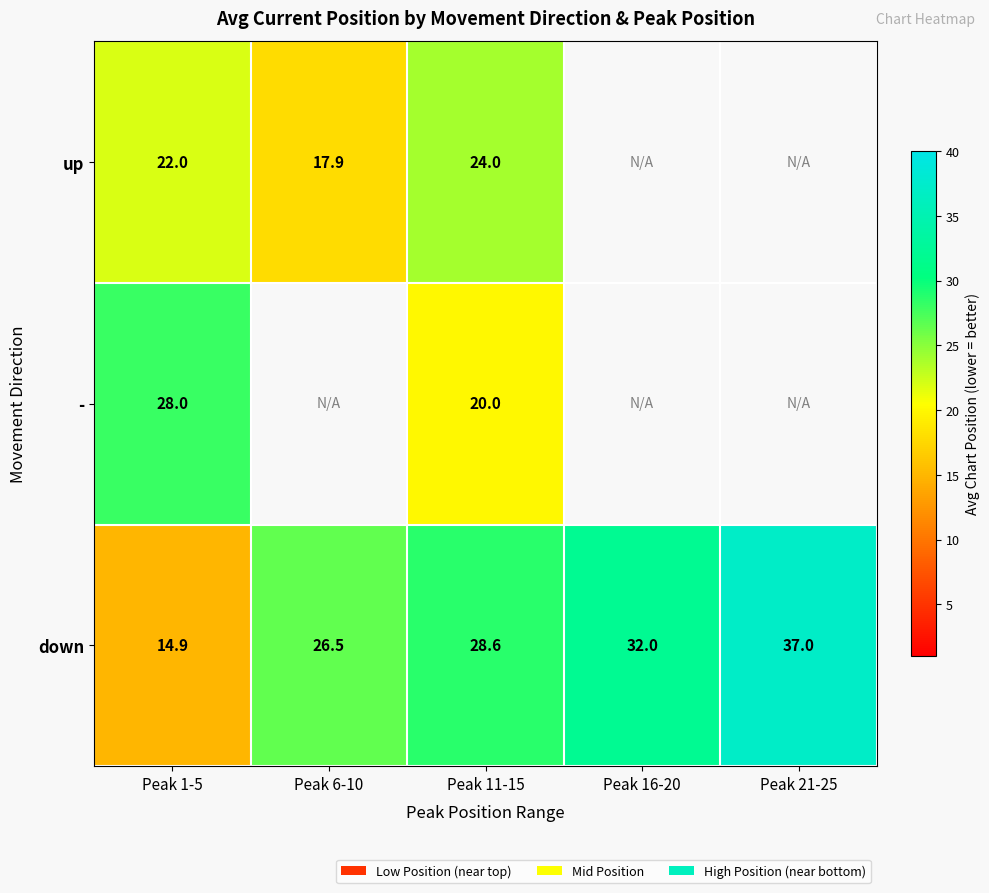

True or false: down has a value of 32.0 at Peak 16-20.

True